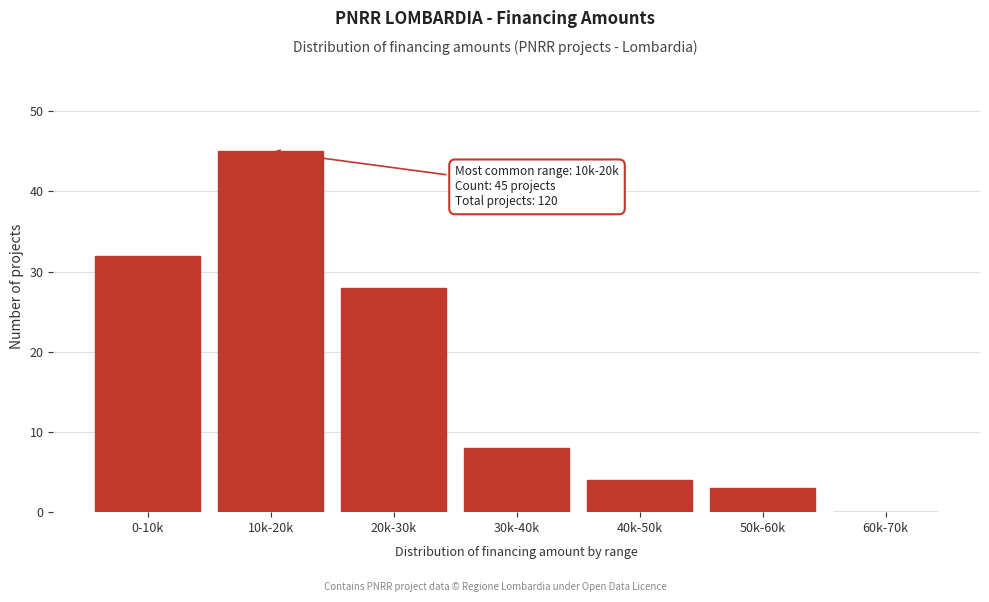

Reading left to right, list all the values displayed in this chart.

0-10k=32	10k-20k=45	20k-30k=28	30k-40k=8	40k-50k=4	50k-60k=3	60k-70k=0